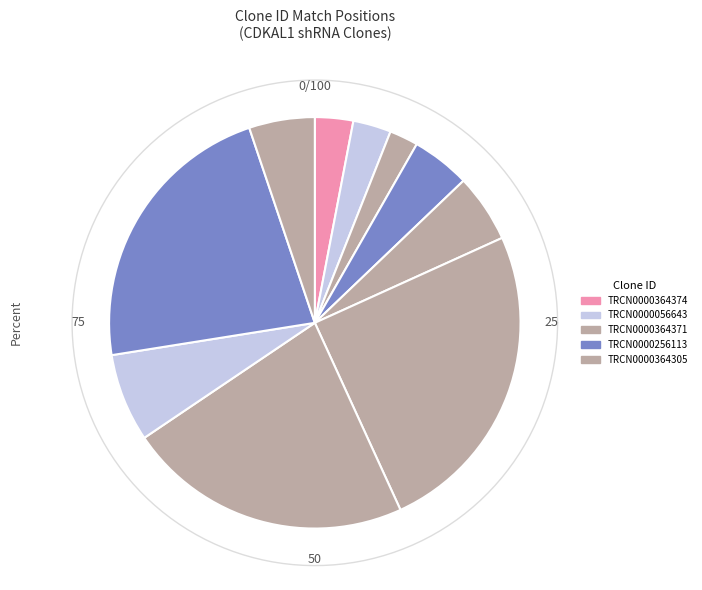

How many slices are in this pie chart?

10